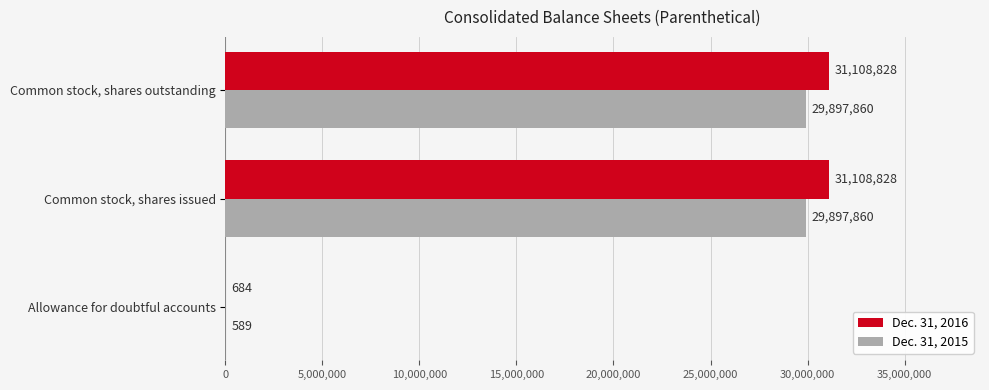

What are all the series names shown in the legend?

Dec. 31, 2016, Dec. 31, 2015